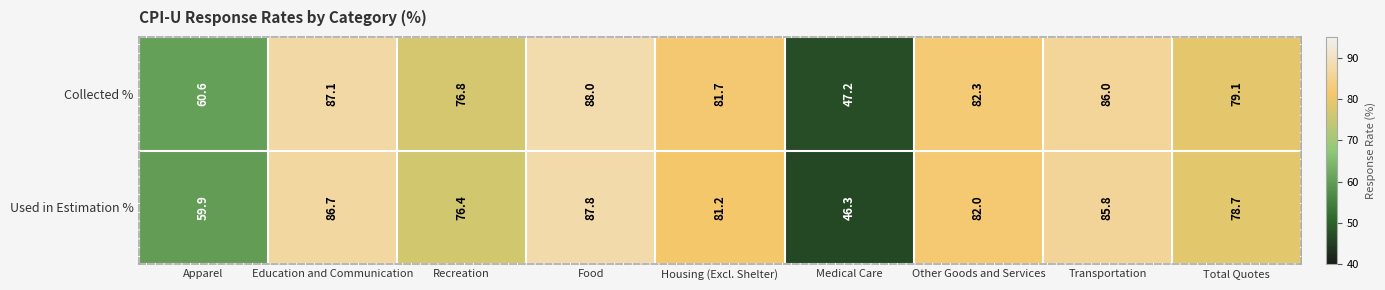

Is it true that Used in Estimation % equals 82.0 at Other Goods and Services?

True